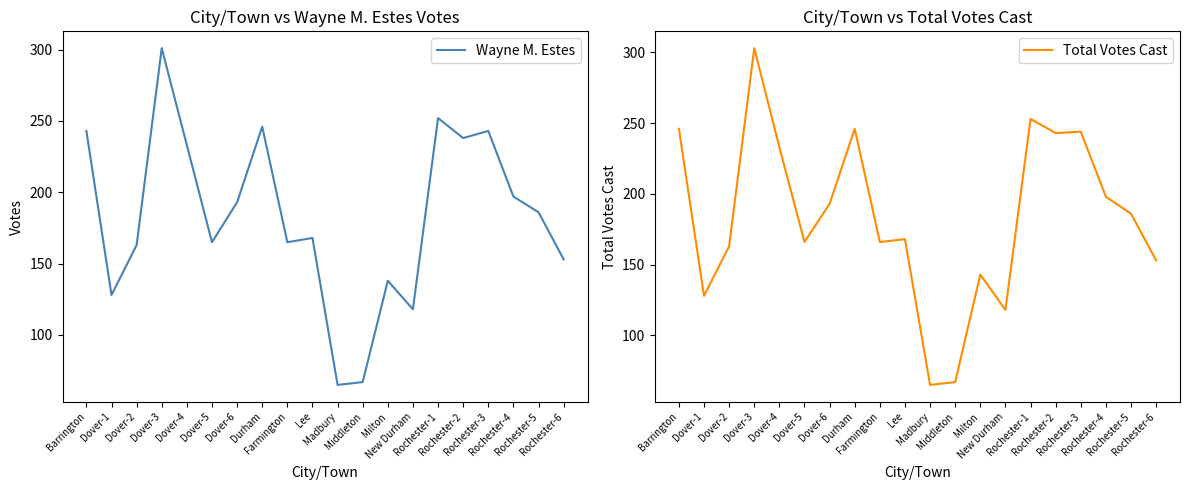

Reading left to right, extract all data points from this chart.

Wayne M. Estes: 243	128	163	301	233	165	193	246	165	168	65	67	138	118	252	238	243	197	186	153
Total Votes Cast: 246	128	163	303	233	166	193	246	166	168	65	67	143	118	253	243	244	198	186	153